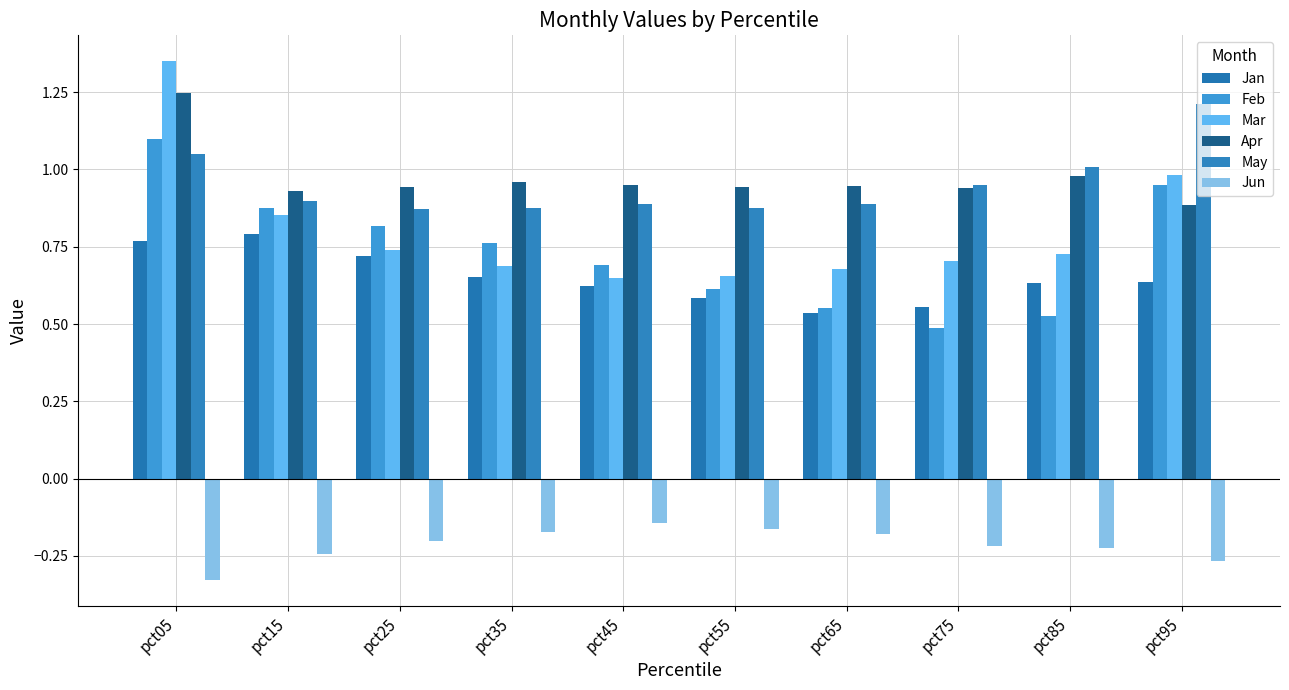

At how many categories does at least one series exceed 0?

10